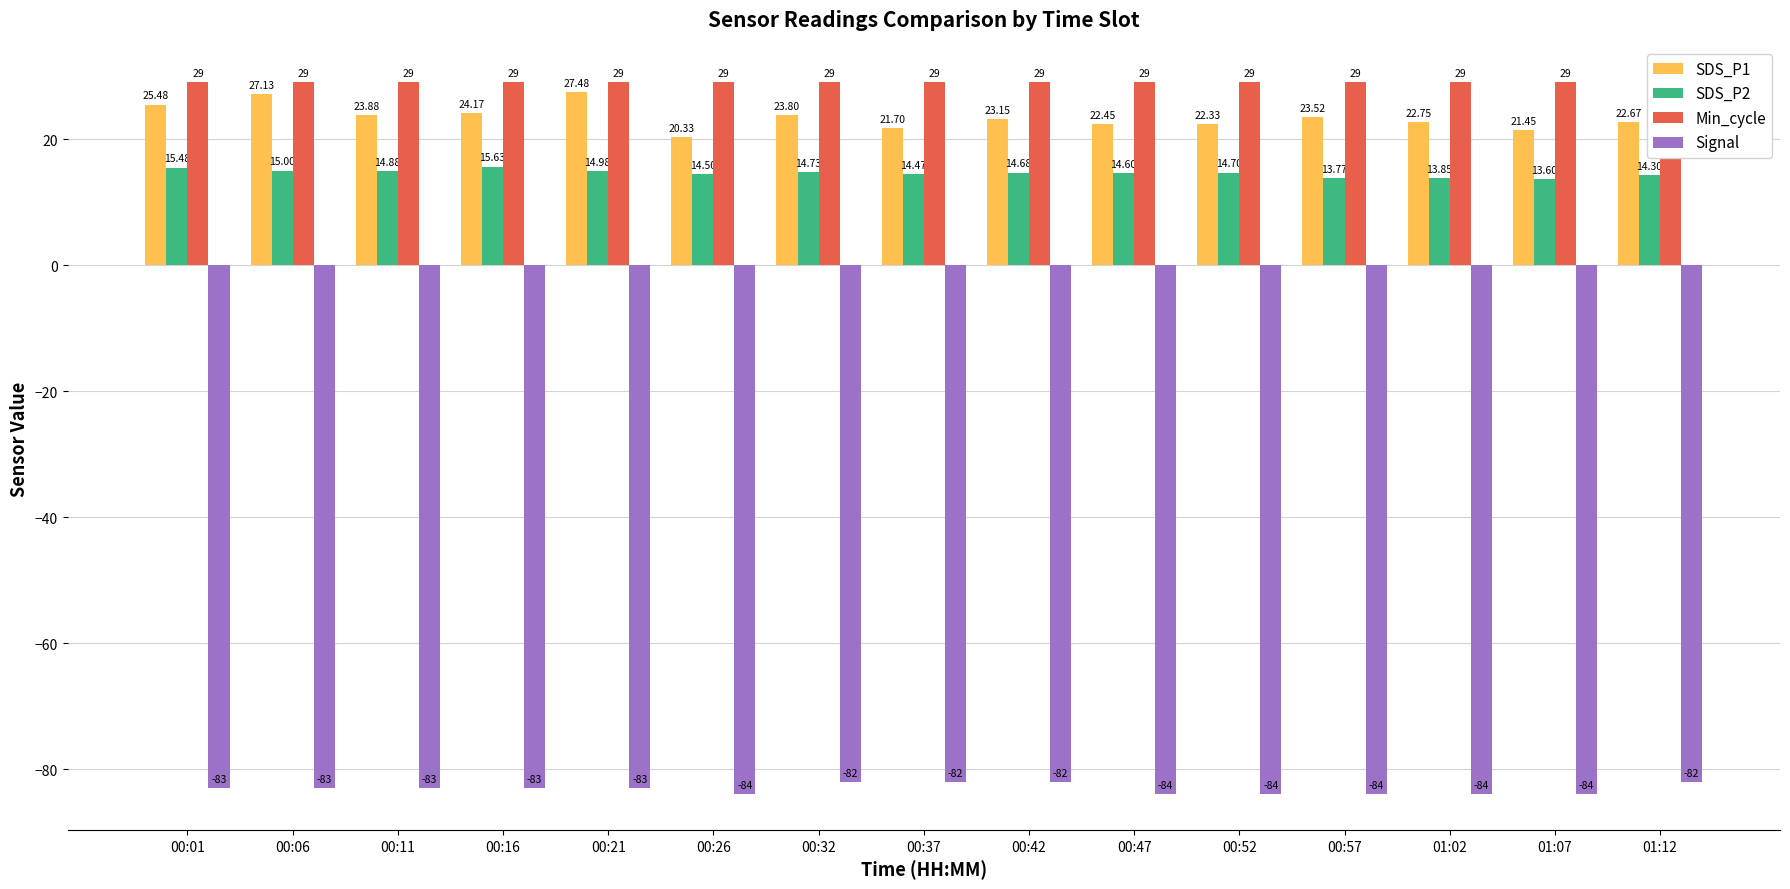

What is the minimum value for SDS_P2?

13.6